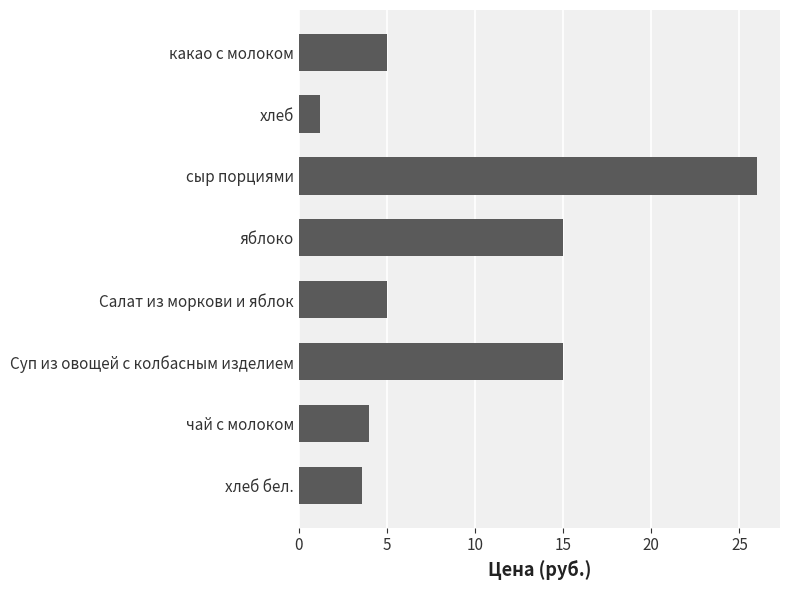

Reading top to bottom, extract all data points from this chart.

5.0	1.2	26.0	15.0	5.0	15.0	4.0	3.6